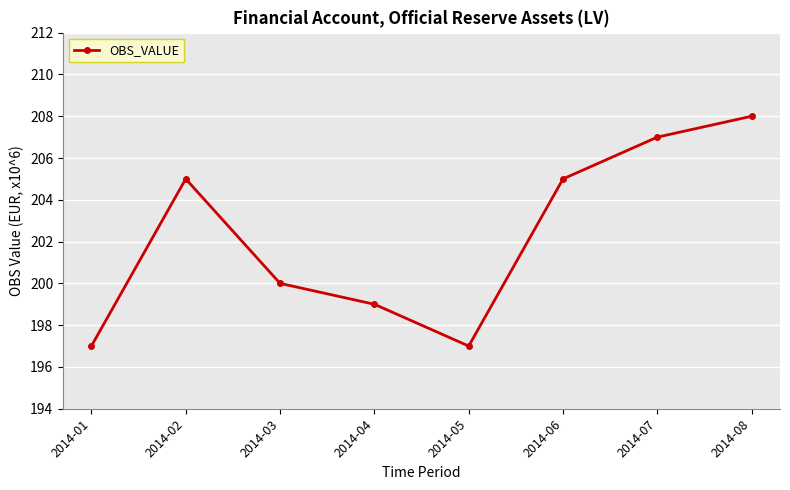

The value at 2014-02 is 296. True or false?

False